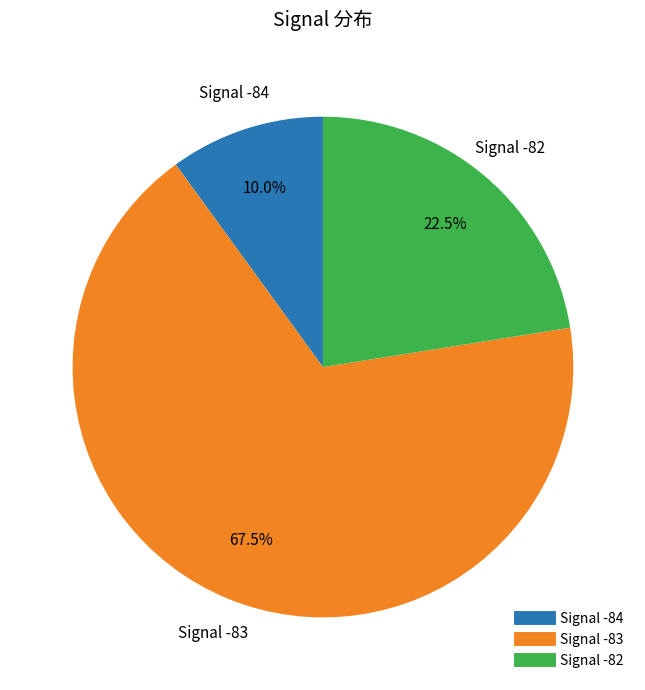

Is there a majority slice in this chart?

Yes